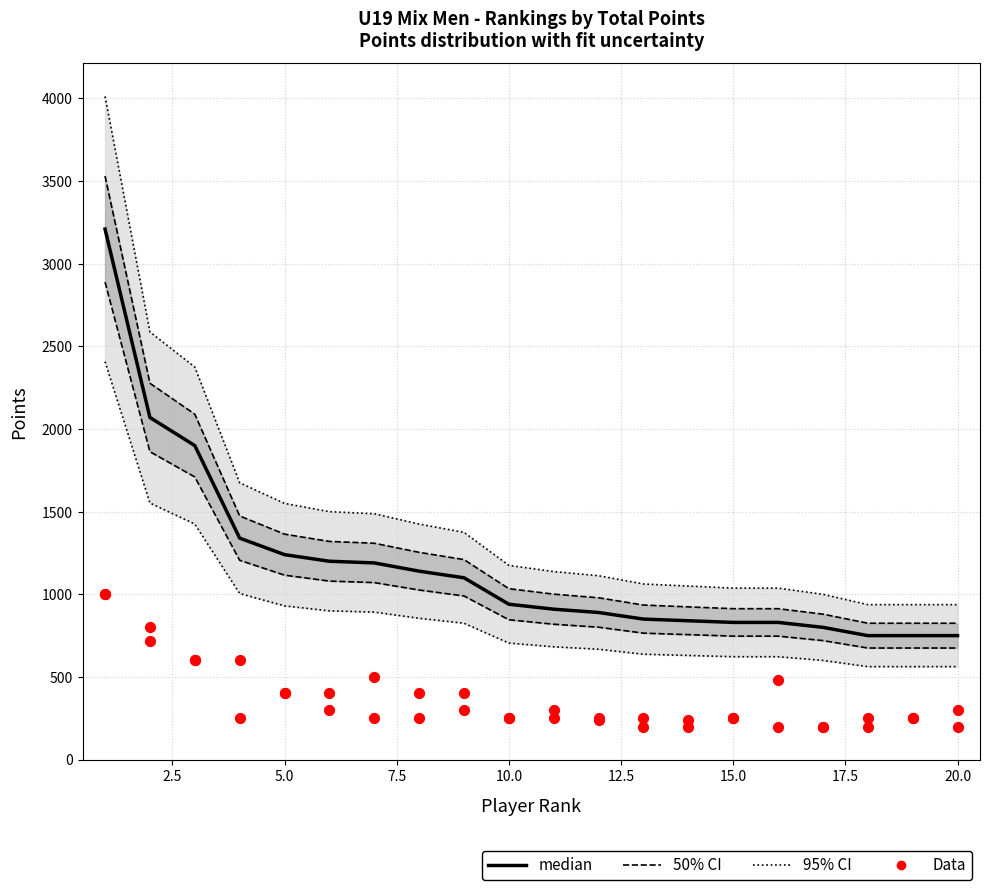

At how many categories does at least one series exceed 707?

20